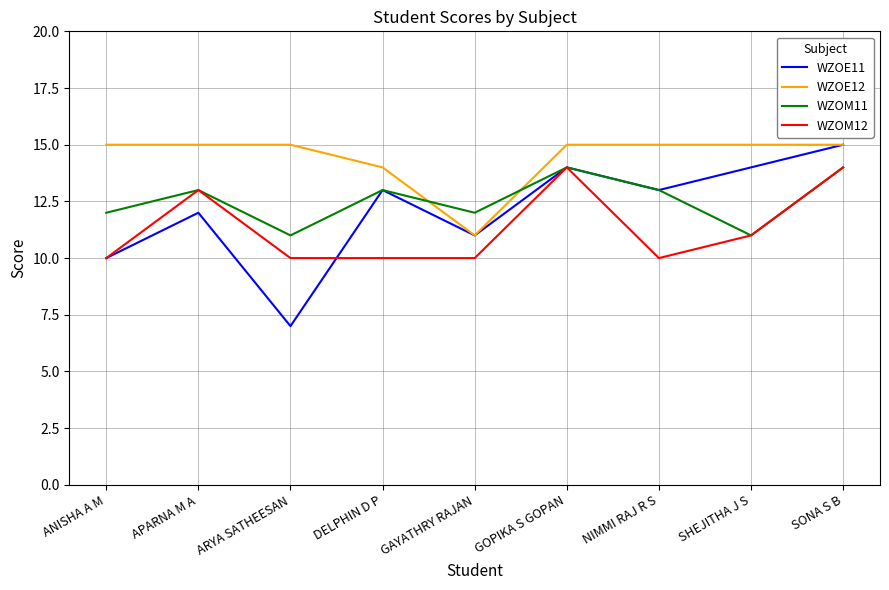

Count the number of data series in this chart.

4